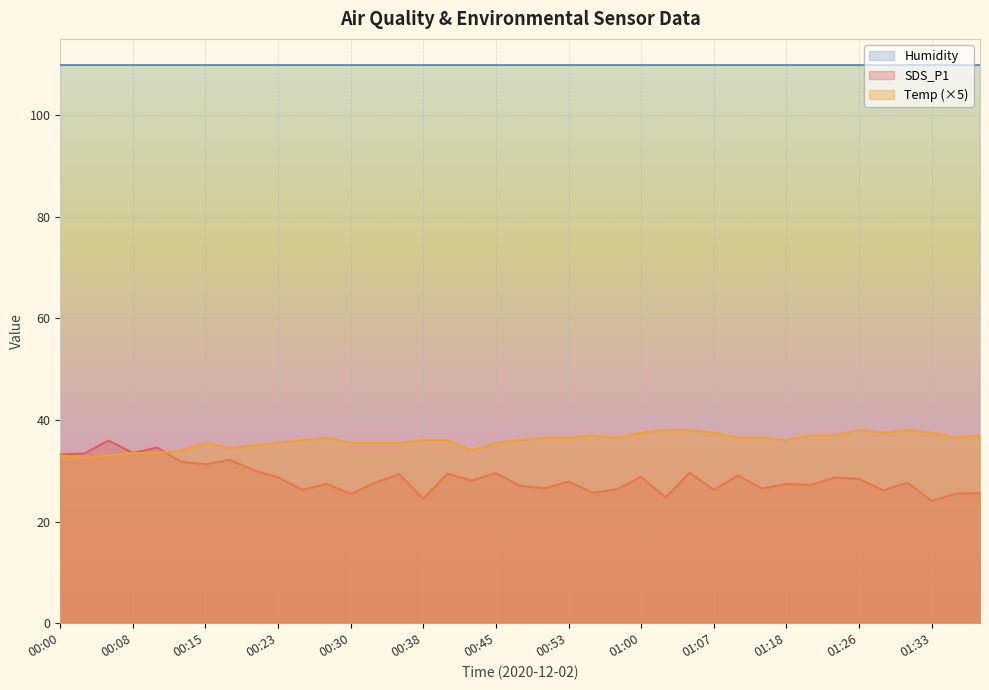

What is the total value across all series at 00:30?

170.8